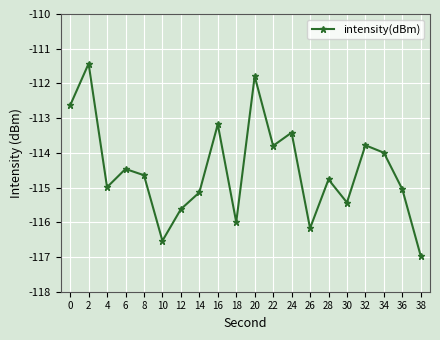

At which category does the data reach its first local valley?

4